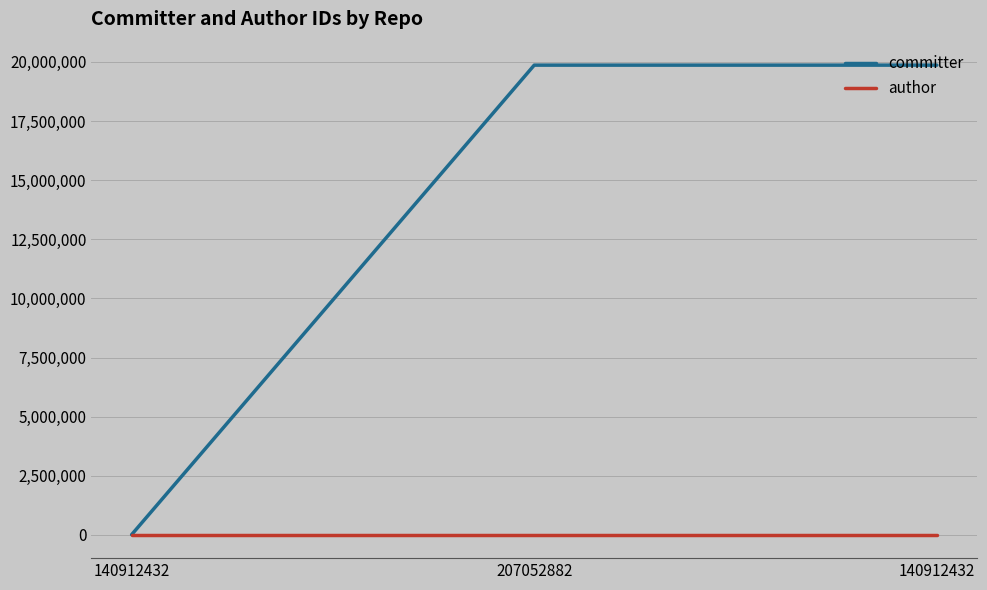

List the labels in order of committer value, smallest first.

140912432, 207052882, 140912432